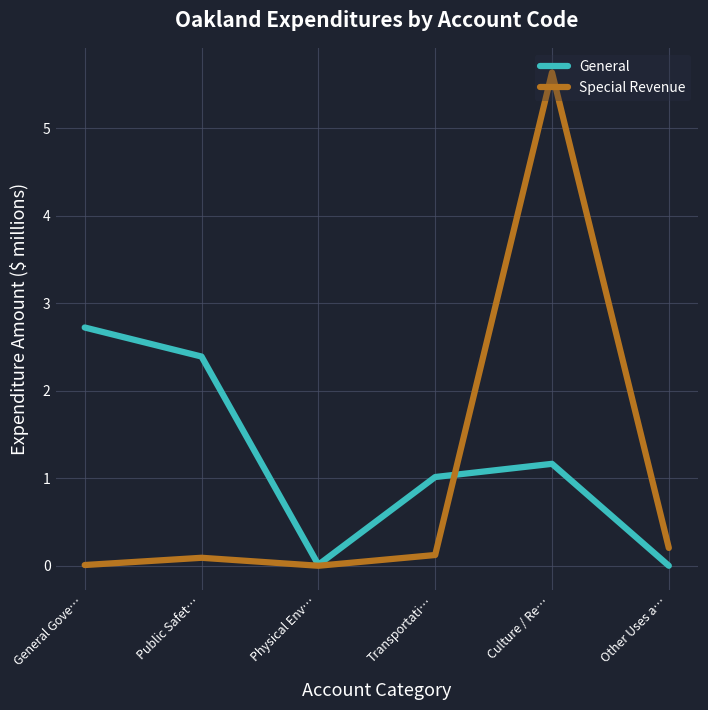

Which category has the highest value in the General series?

General Gove…